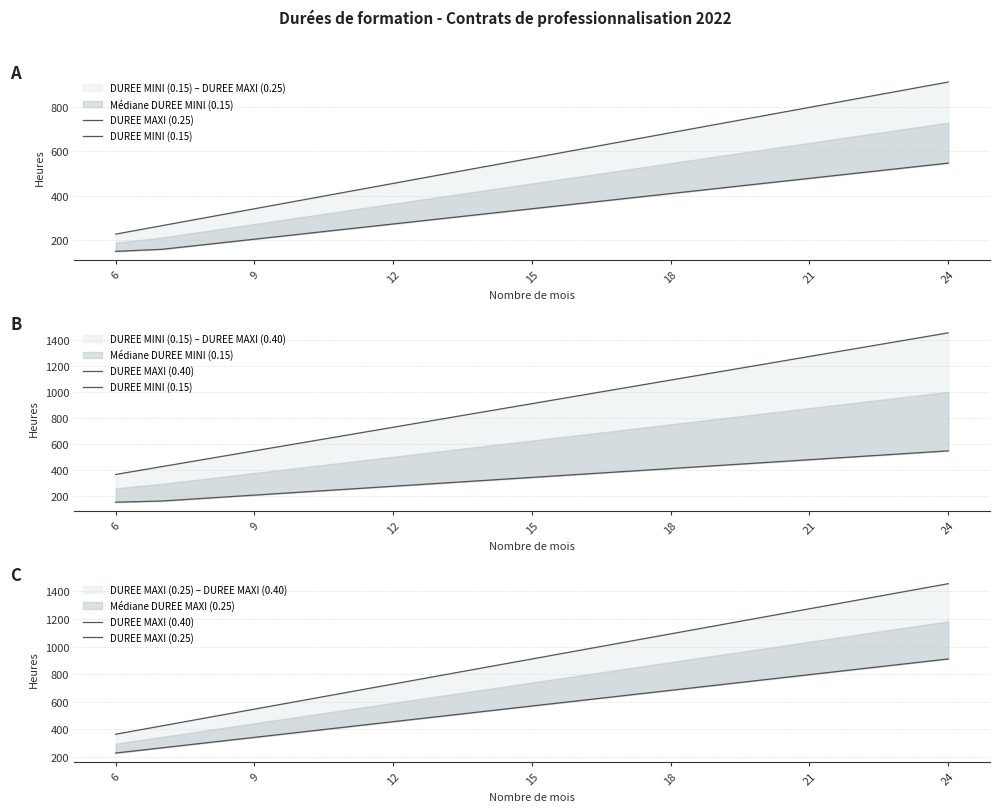

True or false: DUREE MAXI (0.25) has more than 0 points higher than both neighbors.

False